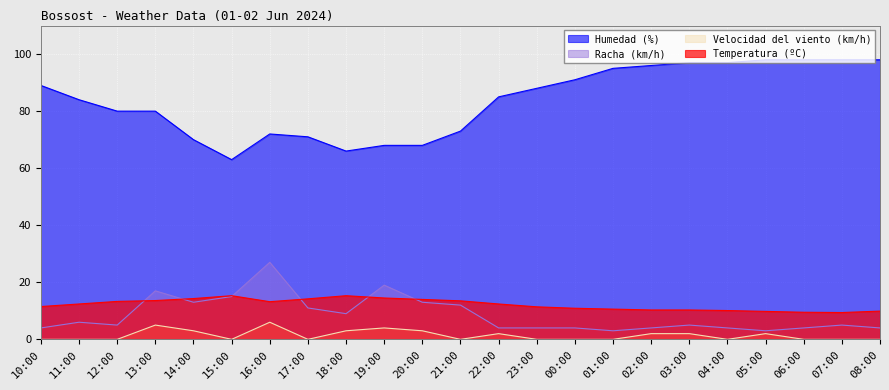

What is the difference between the Temperatura (ºC) values at 14:00 and 11:00?

1.9